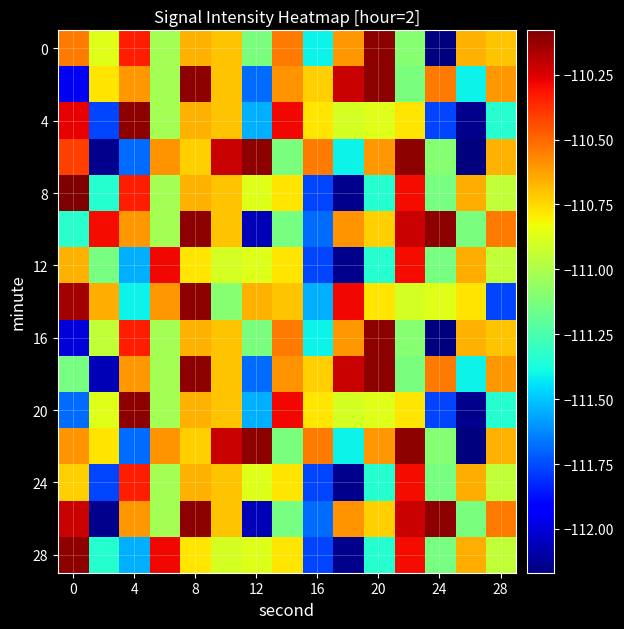

How many distinct data groups are displayed?

15